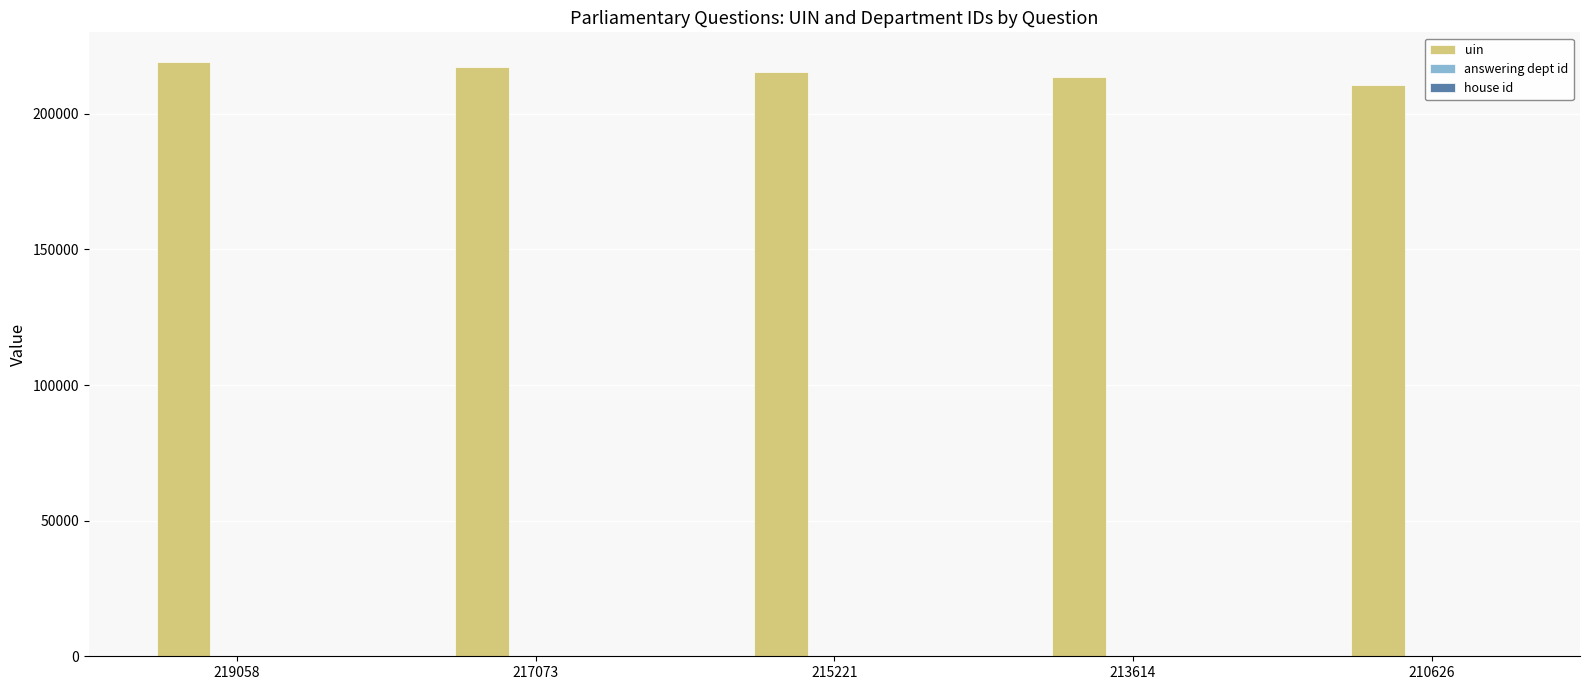

Which series has the largest total across all categories?

uin